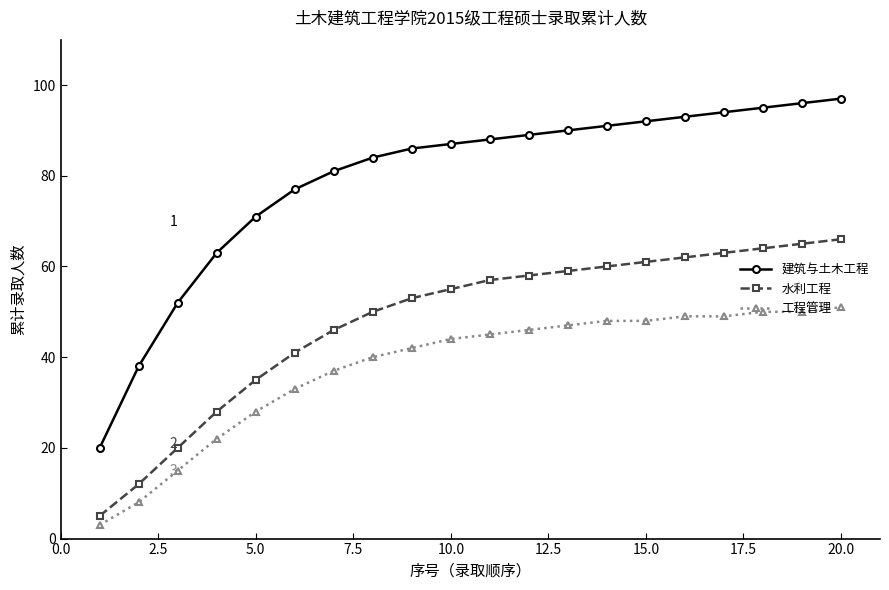

List the series in order of their overall mean, lowest first.

工程管理, 水利工程, 建筑与土木工程